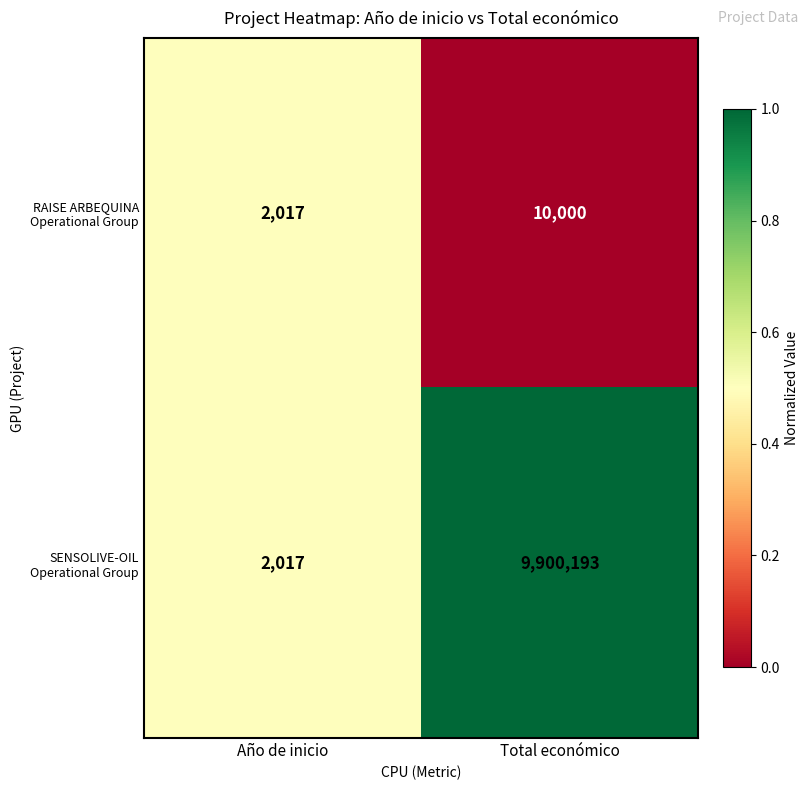

What value does the SENSOLIVE-OIL Operational Group series have at Total económico, to the nearest 10?

9900190